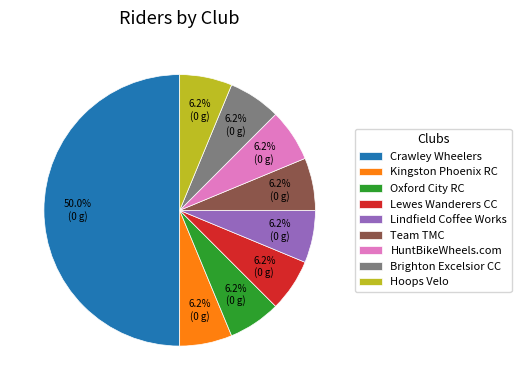

How many segments does this pie chart have?

9